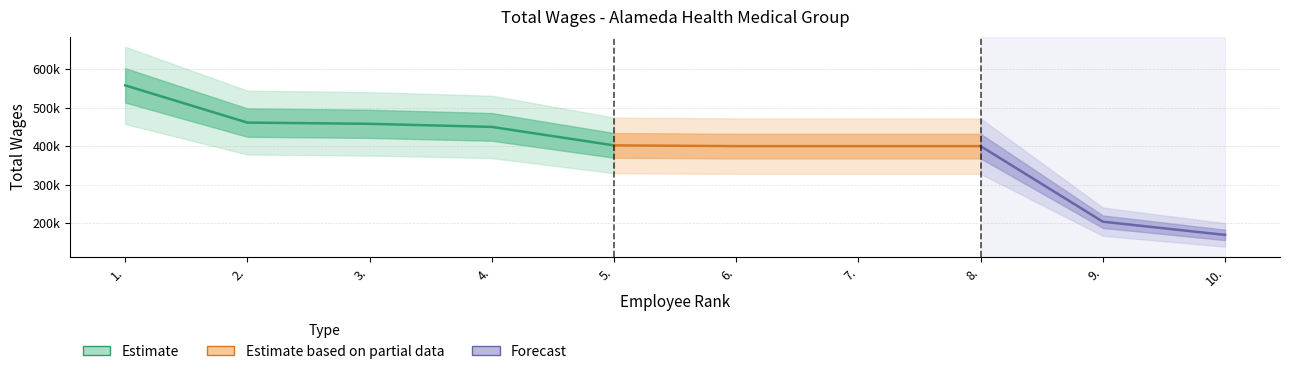

What is the average value?

390205